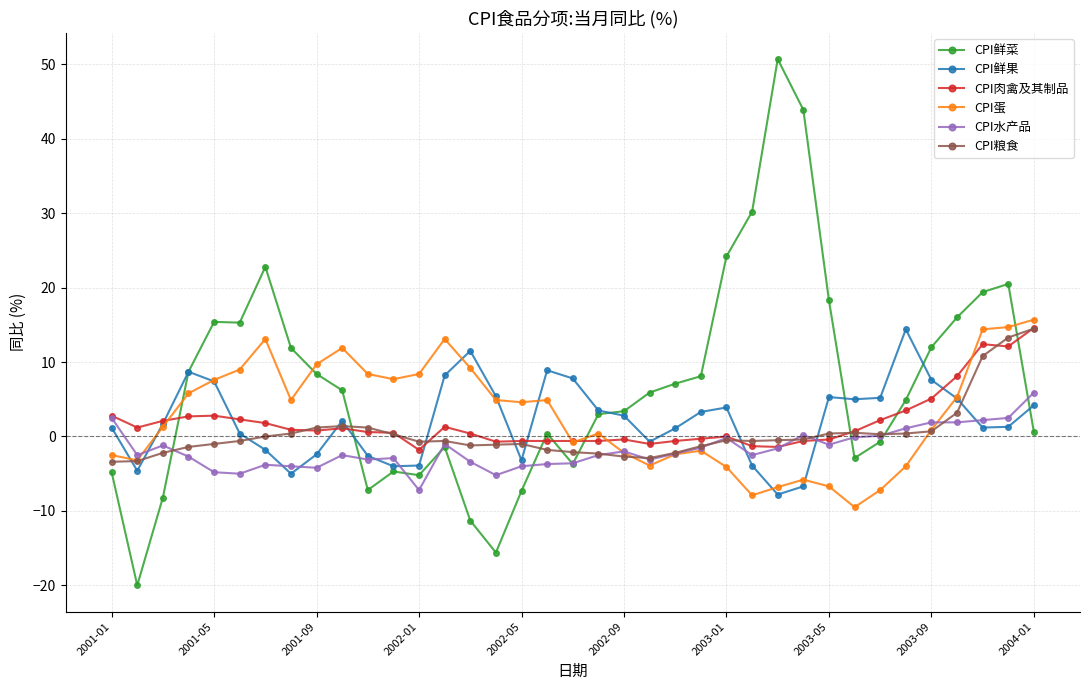

Which series has the widest spread of values?

CPI鲜菜